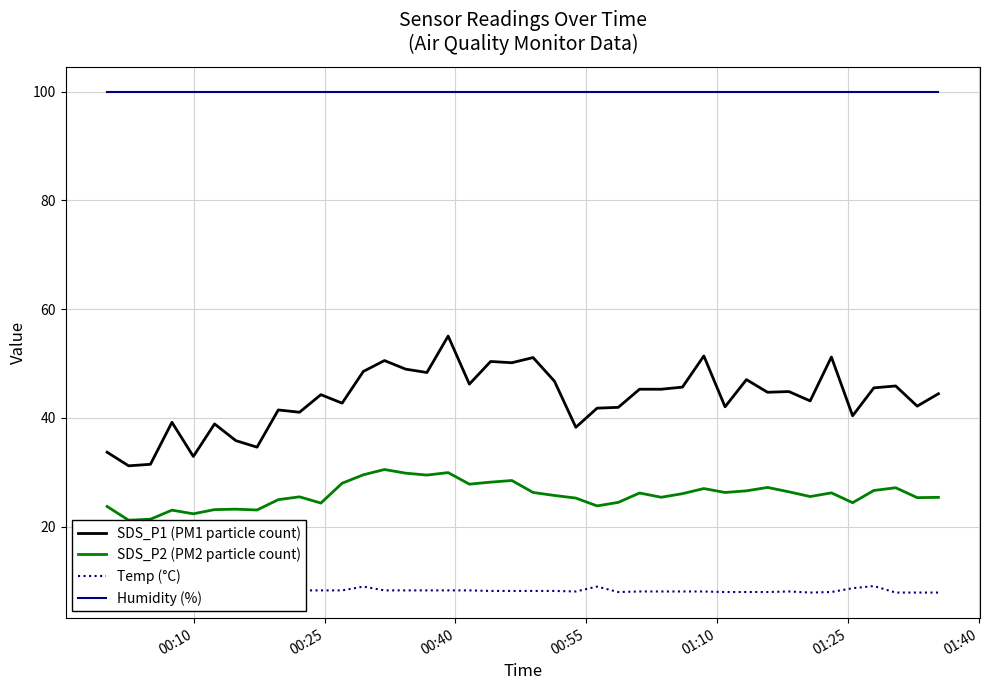

What is the minimum value for SDS_P1 (PM1 particle count)?

31.2